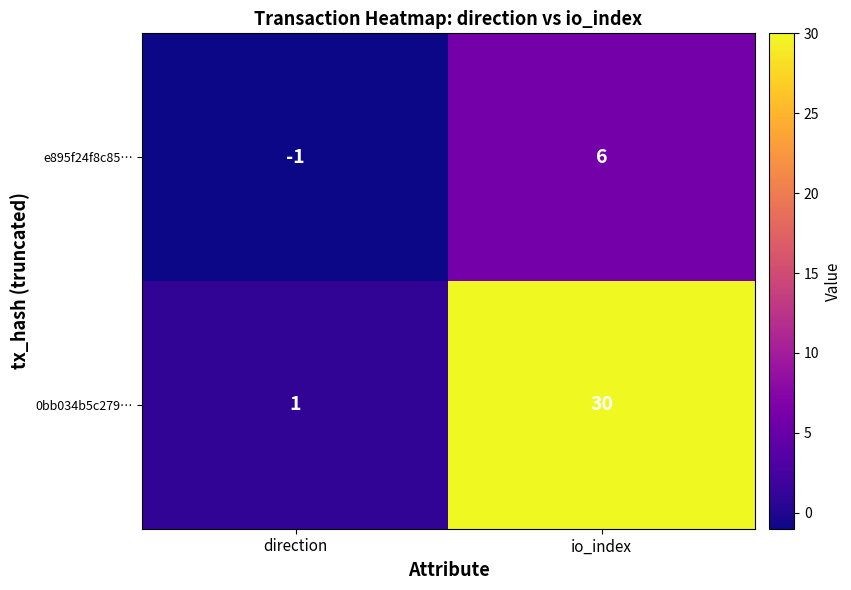

What is the smallest value displayed?

-1